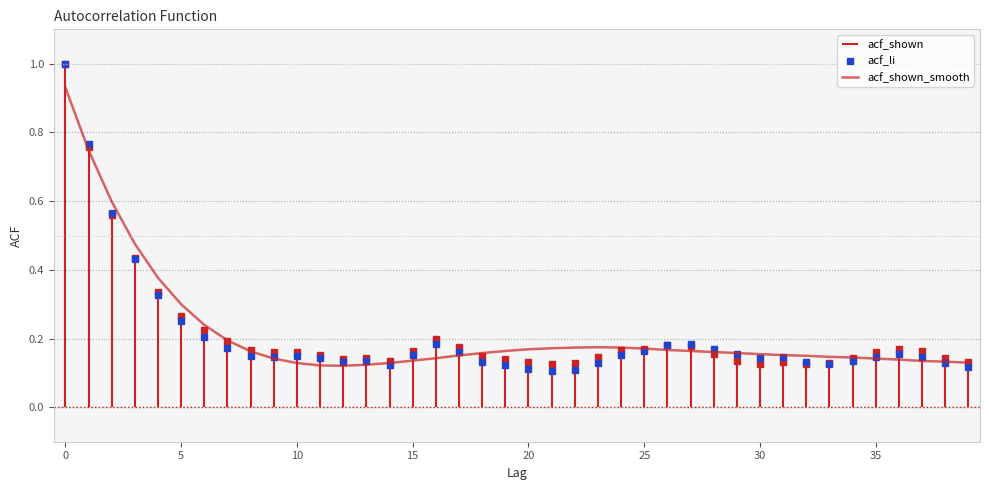

How many interior local peaks does the acf_shown_smooth series have?

1